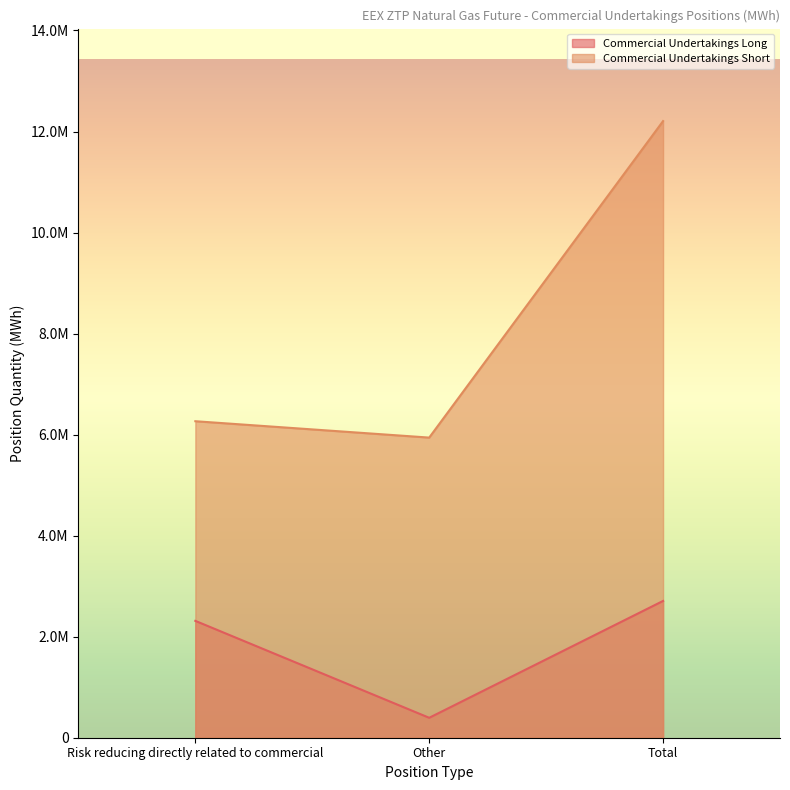

What is the approximate value of Commercial Undertakings Short at Other, to the nearest 10?

5941010